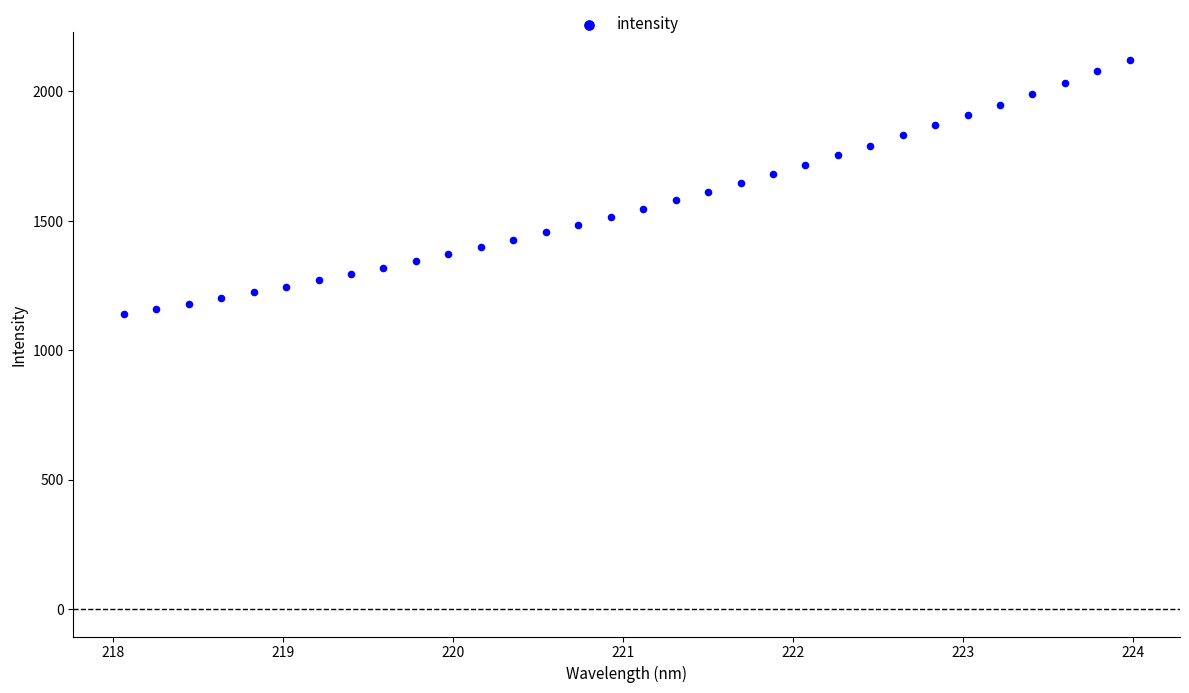

What is the range of X values (max minus min)?

5.9